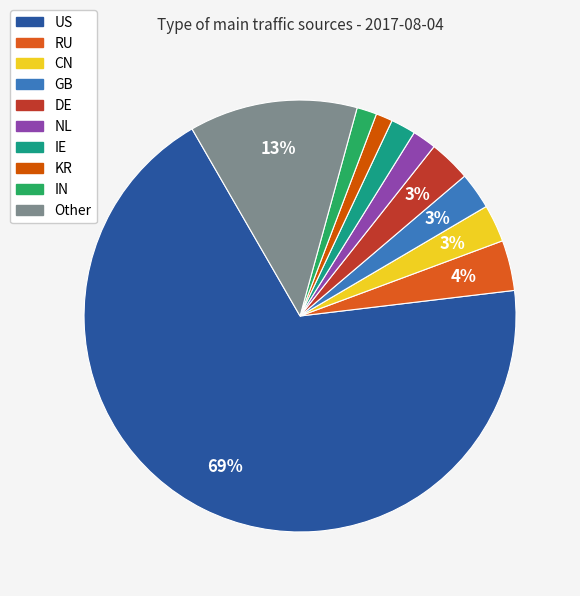

To the nearest percent, what is the difference between the RU and GB slice percentages?

1%